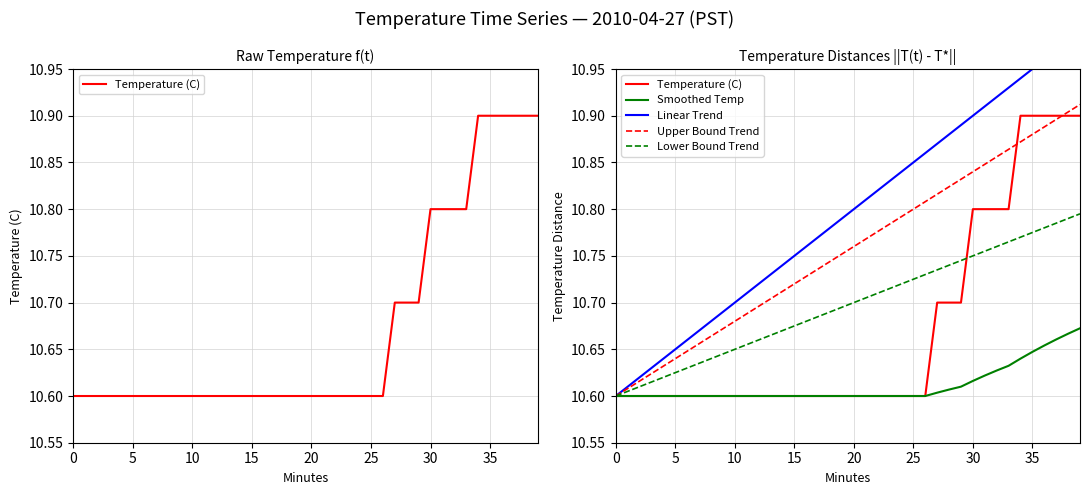

List the series in order of their peak value, lowest first.

Smoothed Temp, Lower Bound Trend, Temperature (C), Upper Bound Trend, Linear Trend